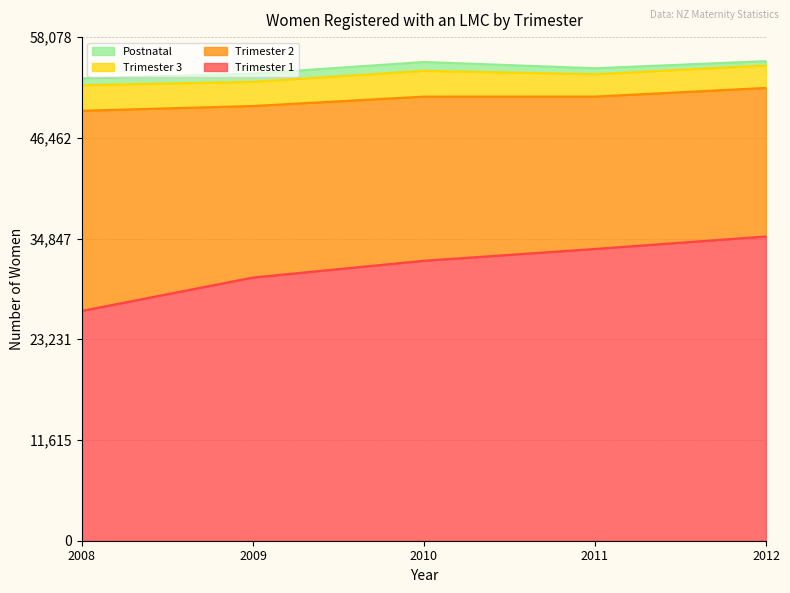

Reading left to right, what are all the values shown in this chart?

Trimester 1: 2008=26511	2009=30359	2010=32291	2011=33652	2012=35094
Trimester 2: 2008=23079	2009=19778	2010=18930	2011=17572	2012=17129
Trimester 3: 2008=2943	2009=2799	2010=2978	2011=2584	2012=2595
Postnatal: 2008=790	2009=937	2010=1016	2011=681	2012=495